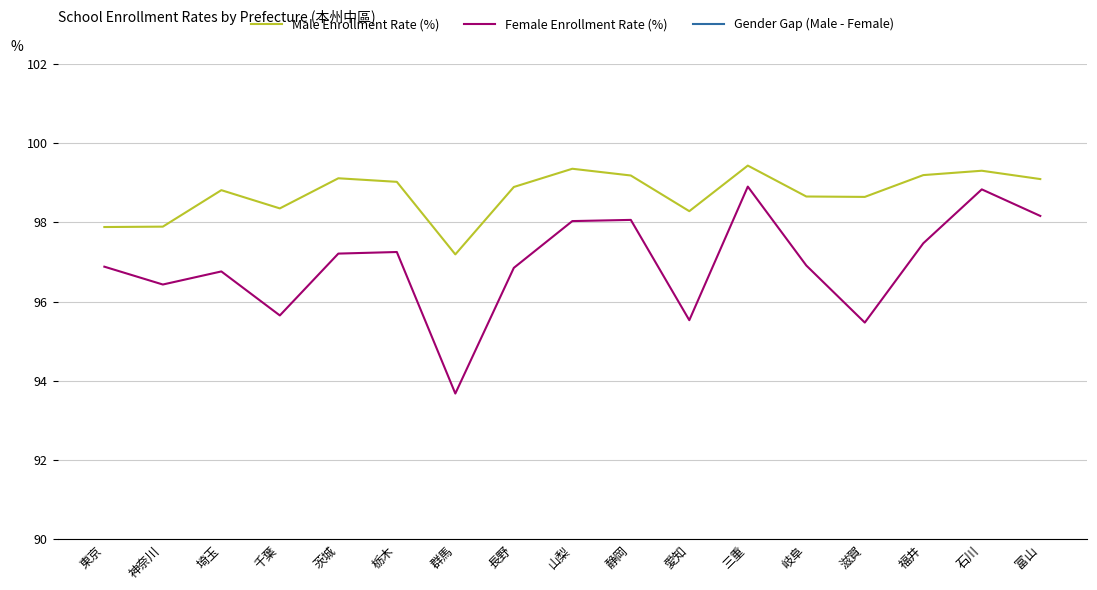

What are all the series names shown in the legend?

Male Enrollment Rate (%), Female Enrollment Rate (%), Gender Gap (Male - Female)